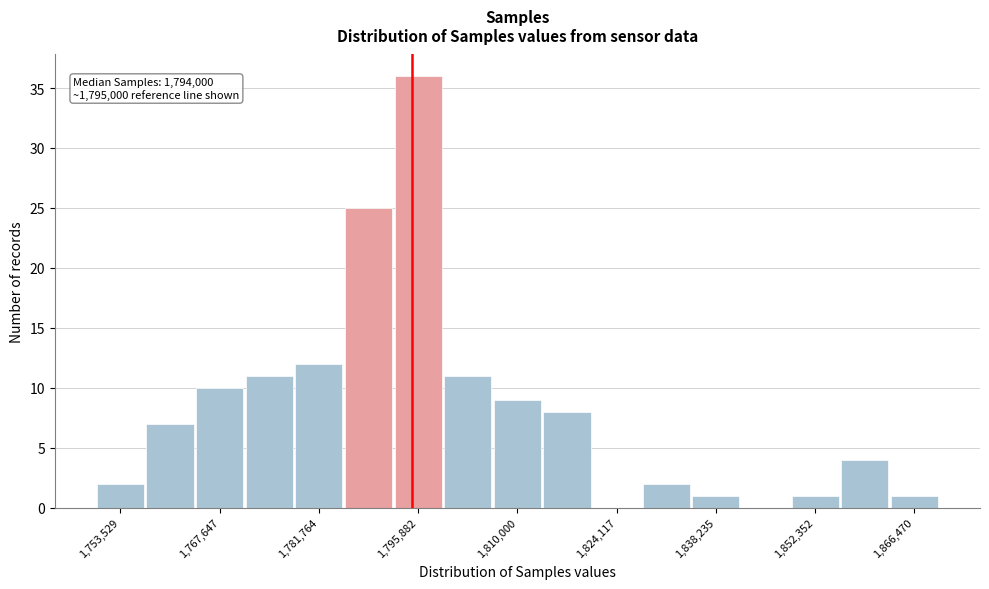

Around what value on the x-axis is the tallest bar? Give the approximate position of its centre, as read against the axis.

1796000